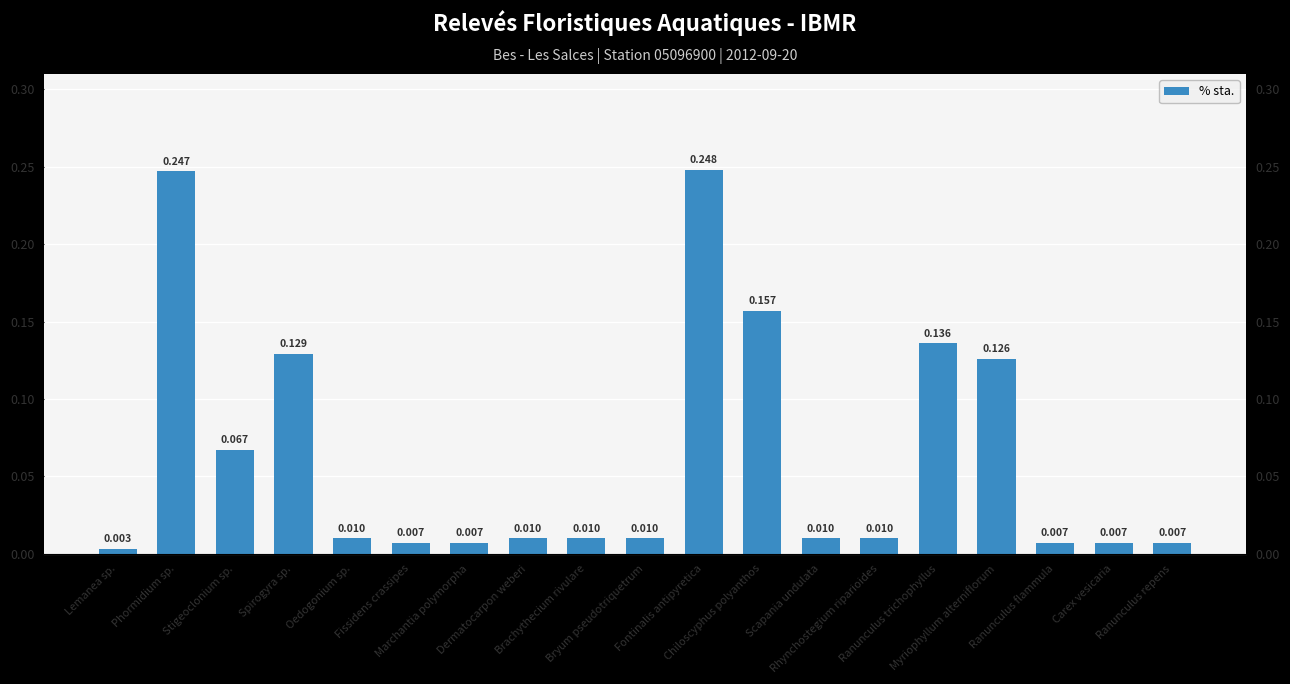

List the labels in order of value, smallest first.

Lemanea sp., Fissidens crassipes, Marchantia polymorpha, Ranunculus flammula, Carex vesicaria, Ranunculus repens, Oedogonium sp., Dermatocarpon weberi, Brachythecium rivulare, Bryum pseudotriquetrum, Scapania undulata, Rhynchostegium riparioides, Stigeoclonium sp., Myriophyllum alterniflorum, Spirogyra sp., Ranunculus trichophyllus, Chiloscyphus polyanthos, Phormidium sp., Fontinalis antipyretica